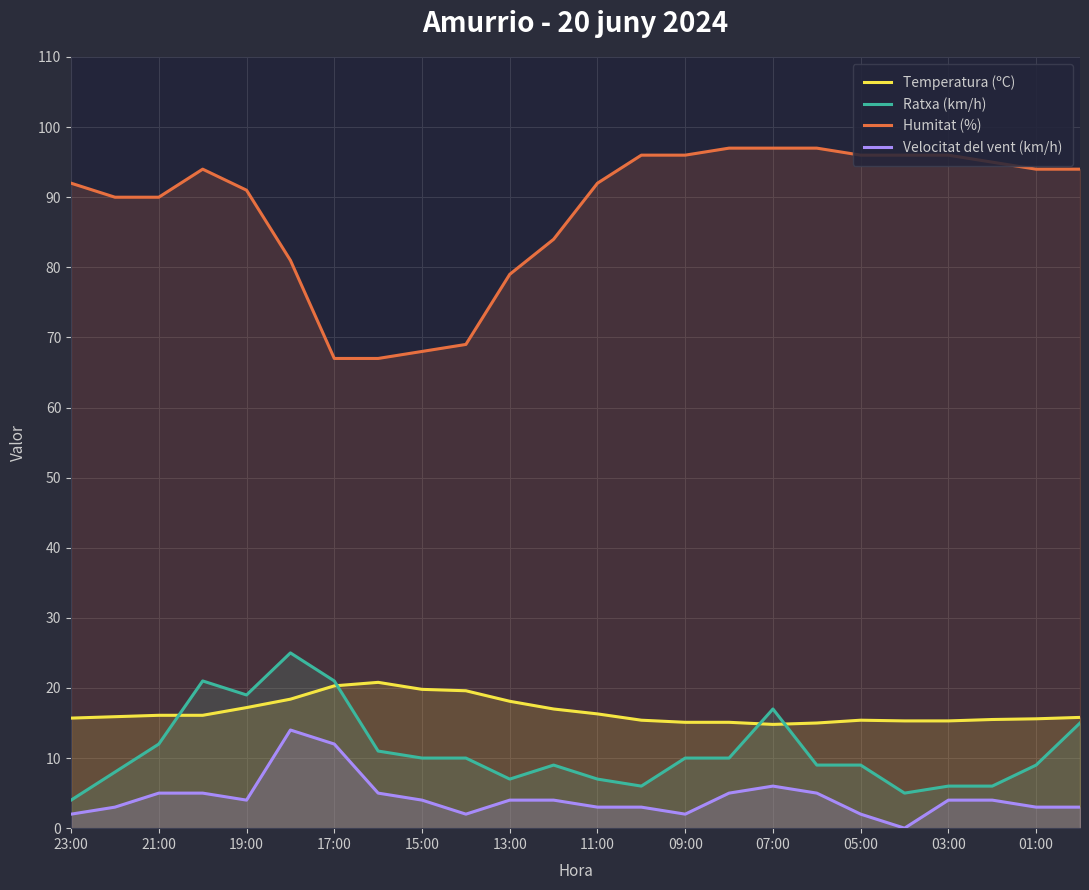

What is the greatest value displayed?

97.0